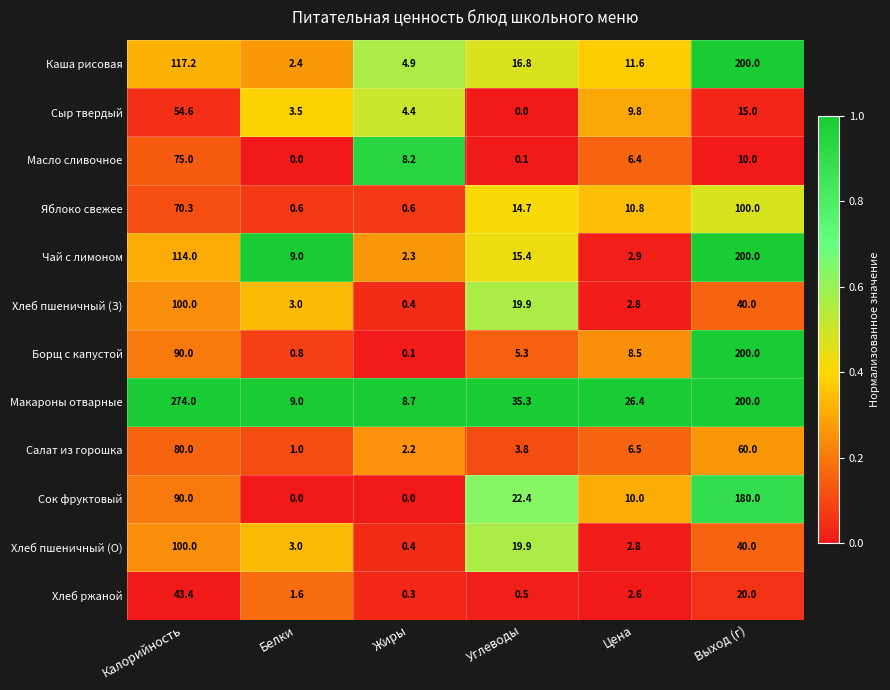

Is it true that Хлеб пшеничный (О) equals 19.9 at Углеводы?

True